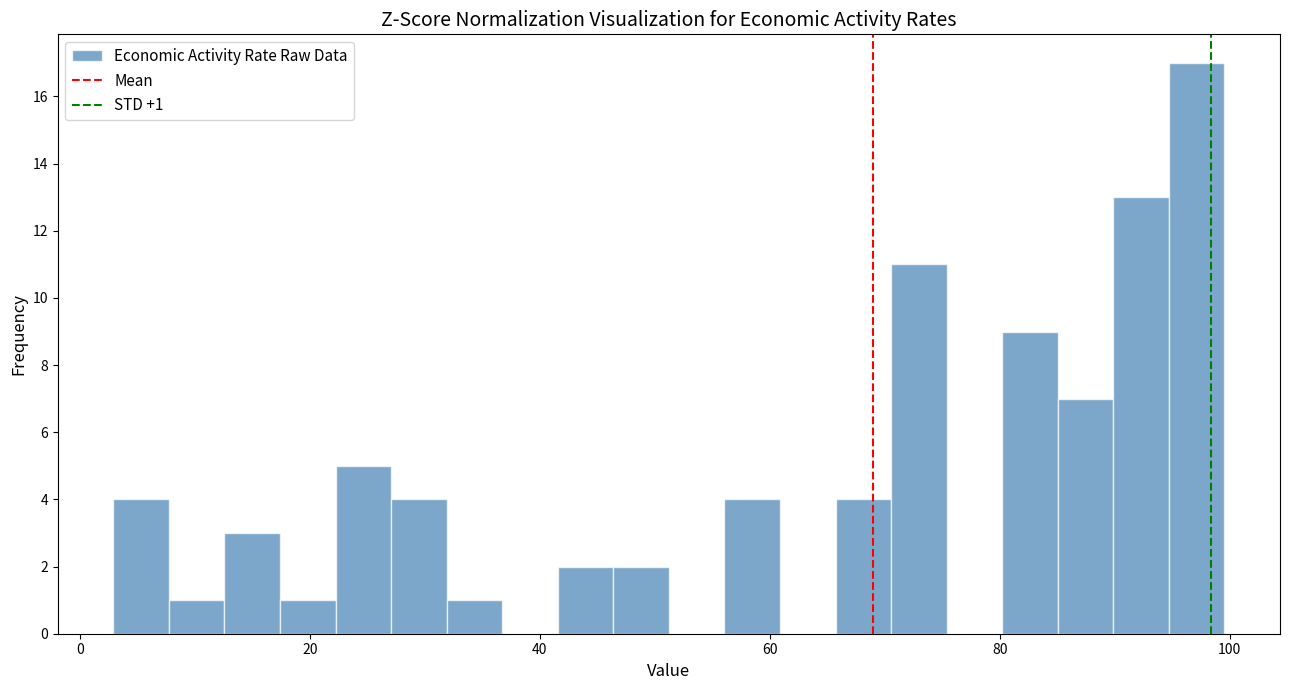

Read against the x-axis, roughly where is the centre of the tallest bar?

98